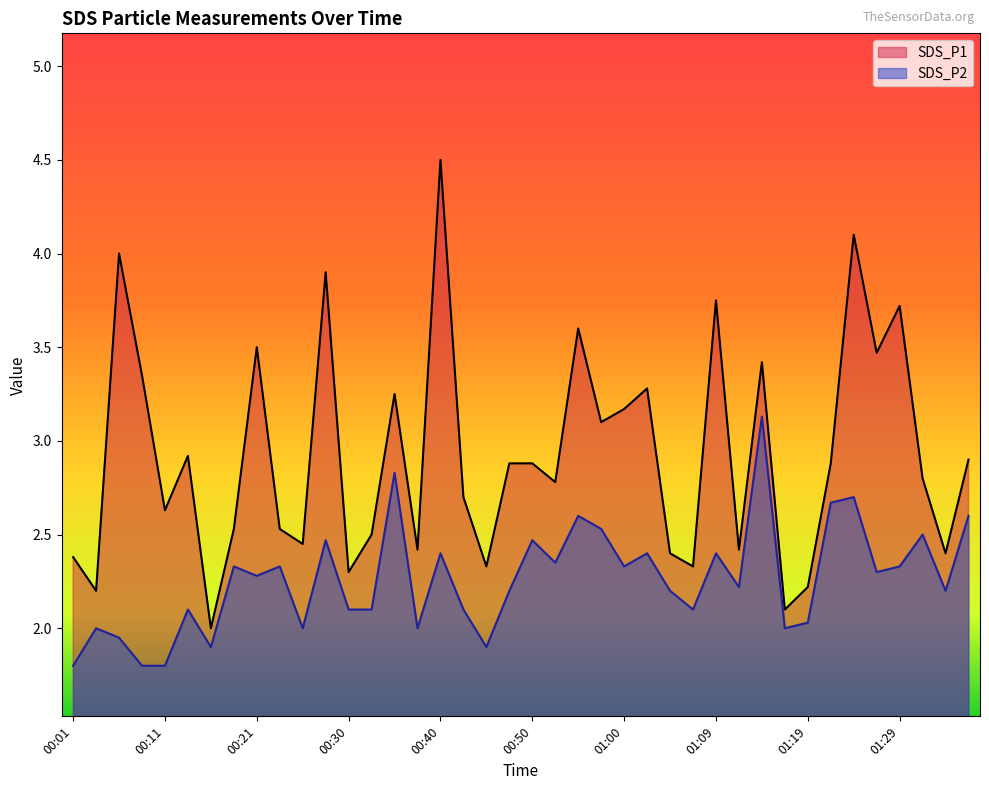

How many data points in SDS_P2 are above 2?

30